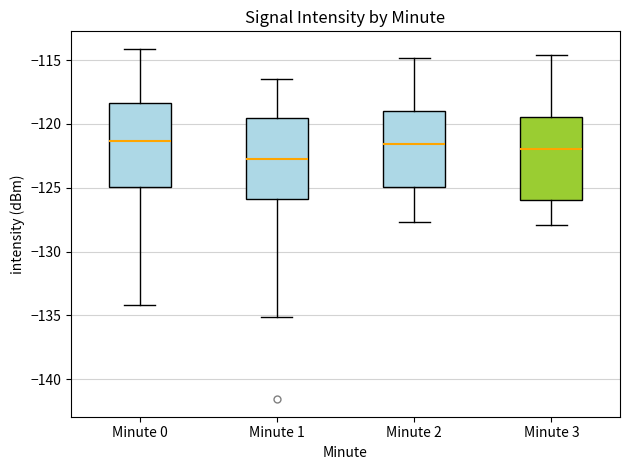

Reading left to right, transcribe this box plot: for each box, give where its median line is, the range the box spans, and where its two whiskers end, as read against the y-axis. The values are not printed on the chart, so give them approximately, as read against the axis.

Minute 0: median -121.5, box -125.0 to -118.5, whiskers -134.0 to -114.0
Minute 1: median -122.5, box -126.0 to -119.5, whiskers -135.0 to -116.5
Minute 2: median -121.5, box -125.0 to -119.0, whiskers -127.5 to -115.0
Minute 3: median -122.0, box -126.0 to -119.5, whiskers -128.0 to -114.5